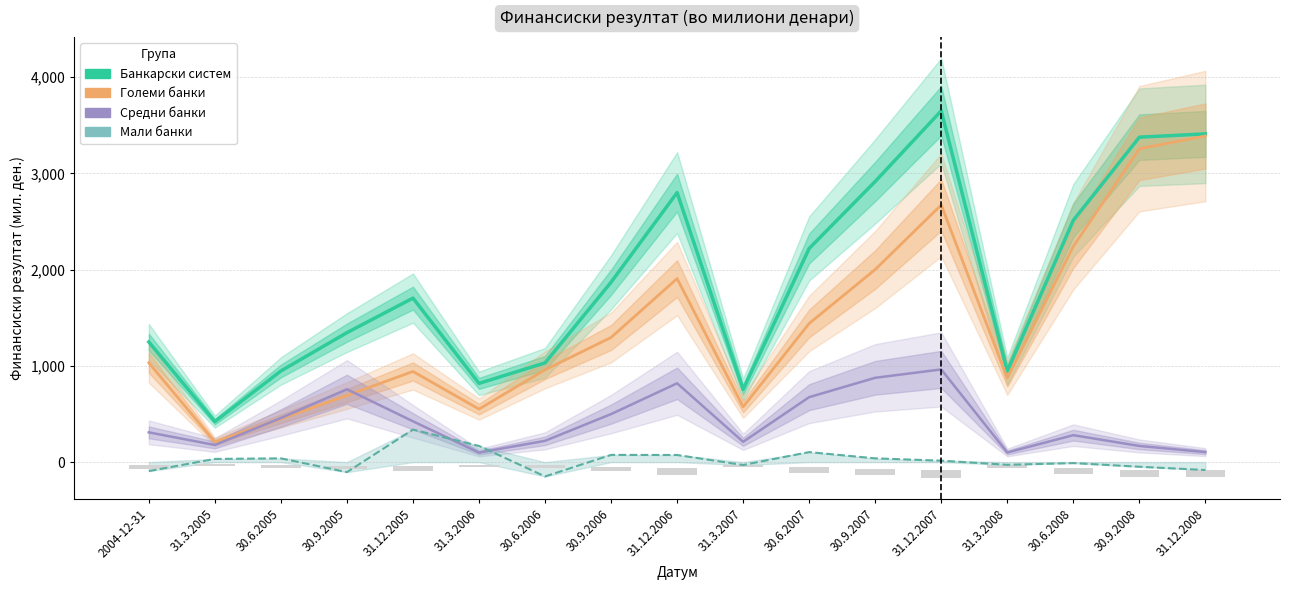

At which label does Големи банки reach its minimum?

31.3.2005